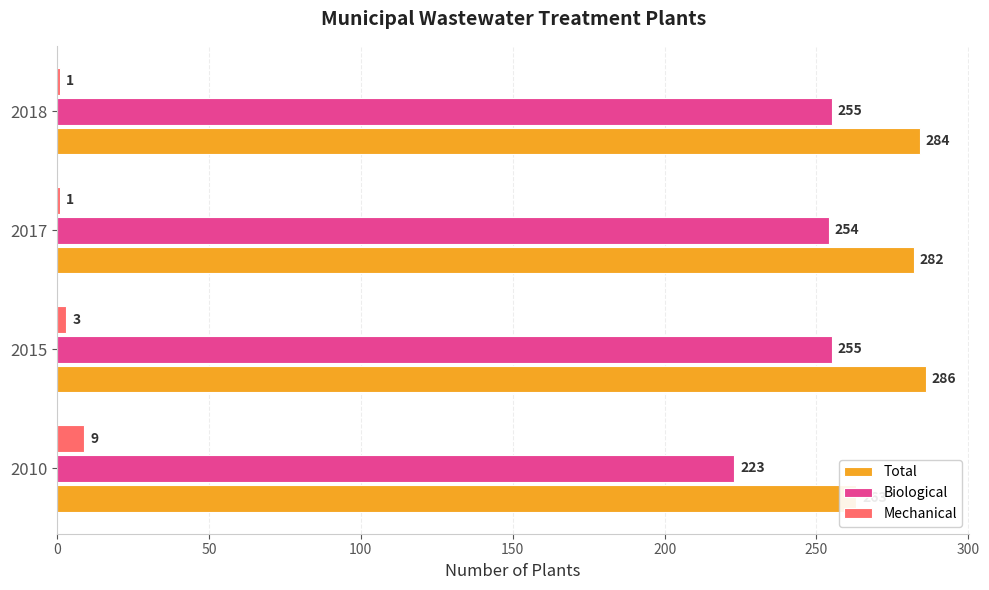

The value of Total at 2017 is 82. True or false?

False